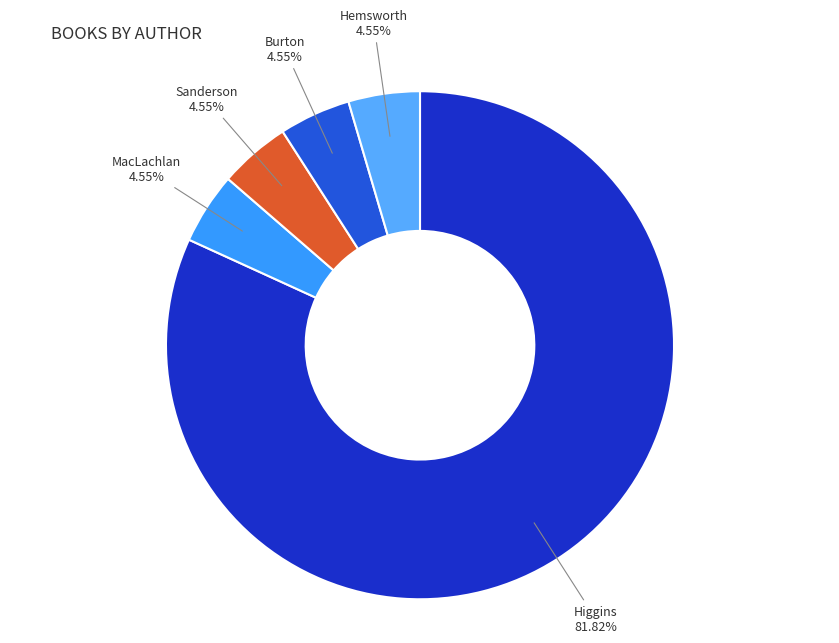

To the nearest percent, what is the difference between the largest and smallest slice percentages?

77%